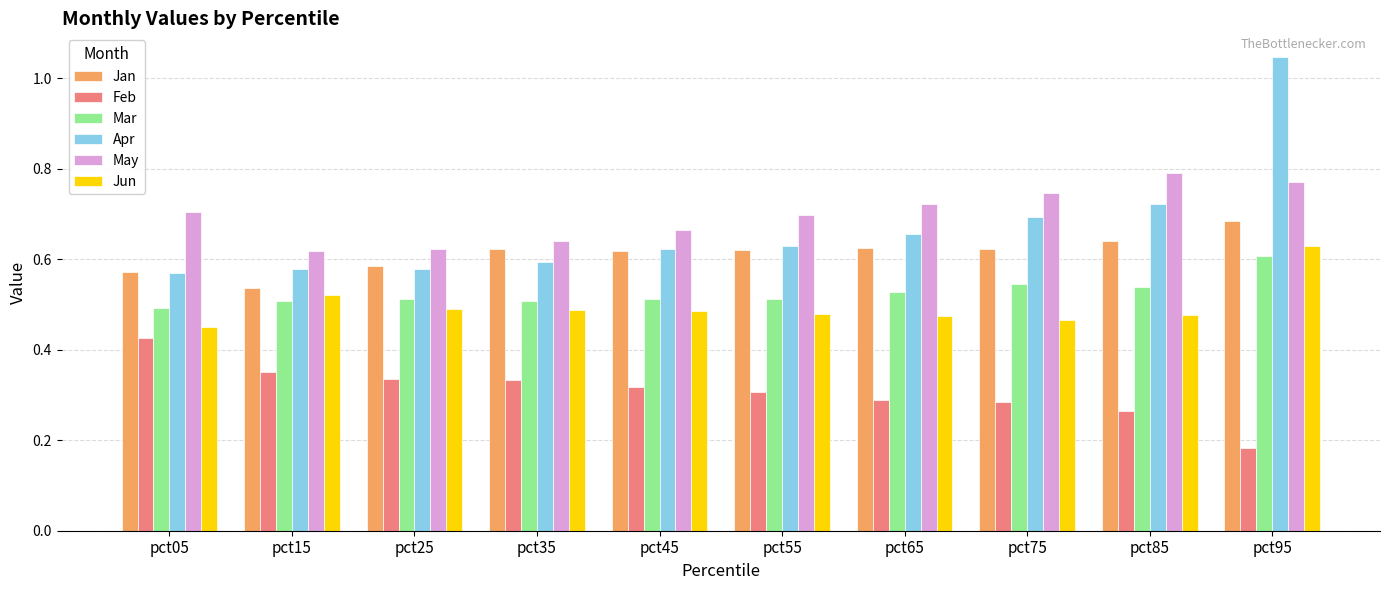

What is the spread (max minus min) of values at pct95?

0.9